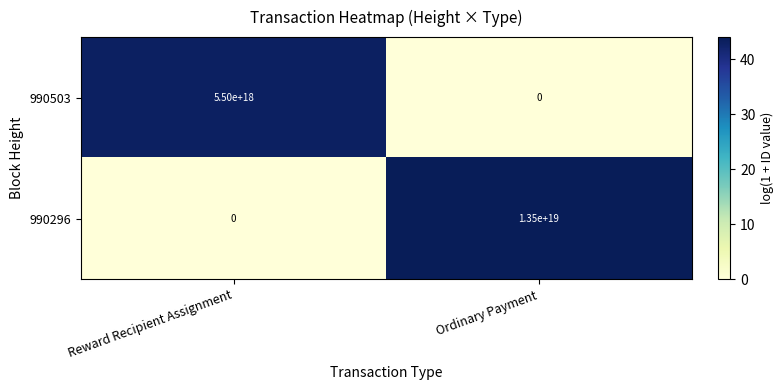

Which series has the largest total across all categories?

990296